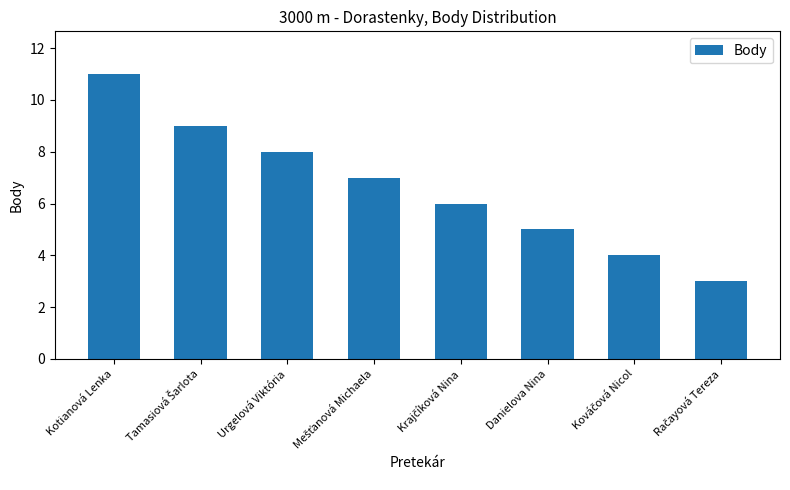

What is the label of the 6th bar from the right?

Urgelová Viktória